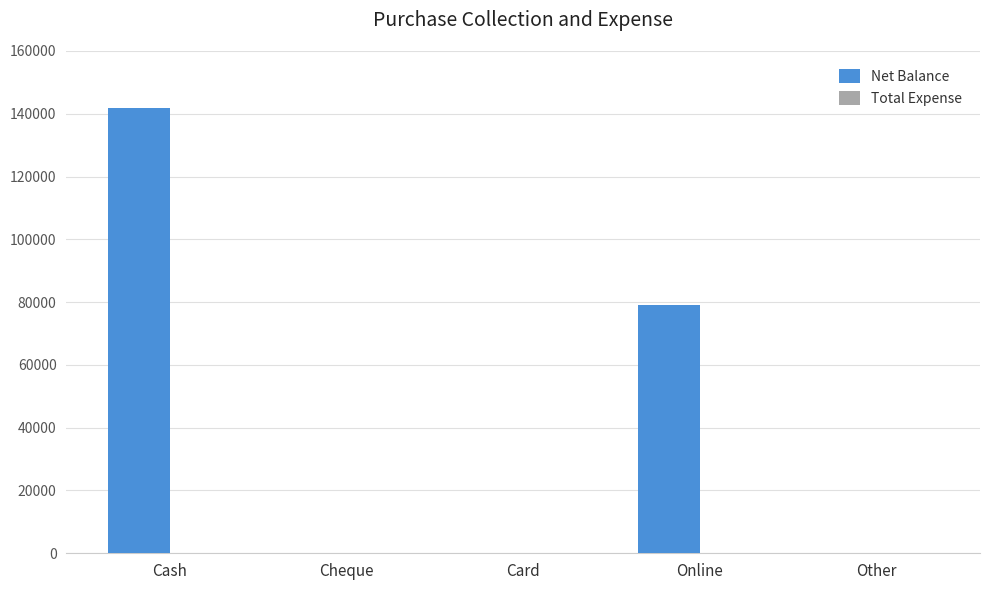

True or false: the data shows 0 at Cheque.

True